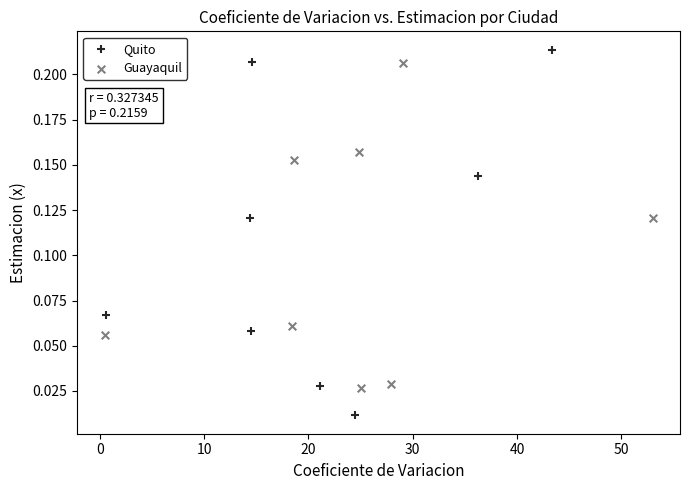

Which series has the largest Y range (max minus min)?

Quito